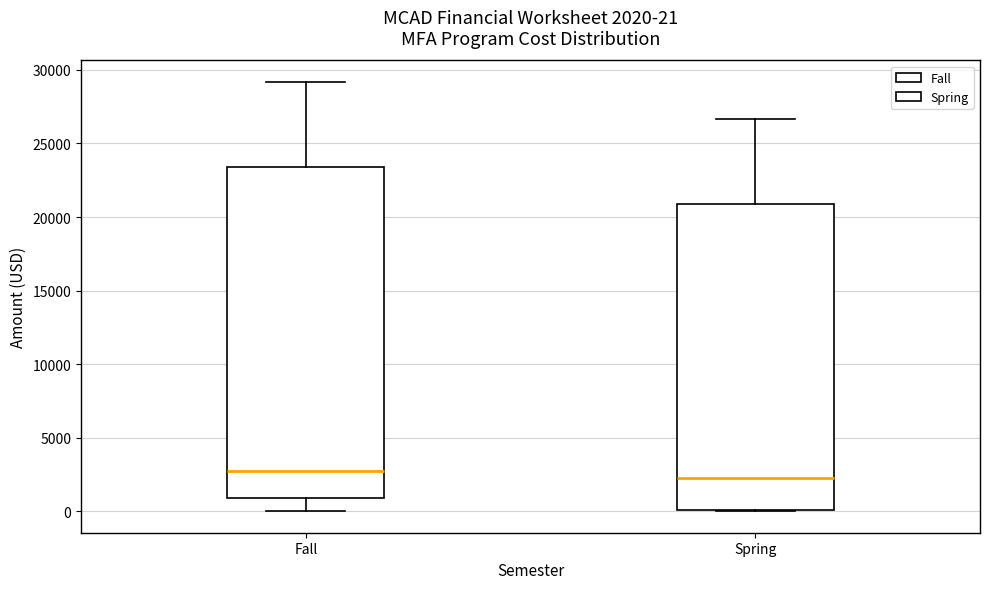

Comparing the boxes themselves (not the whiskers), which one is the tallest?

Fall